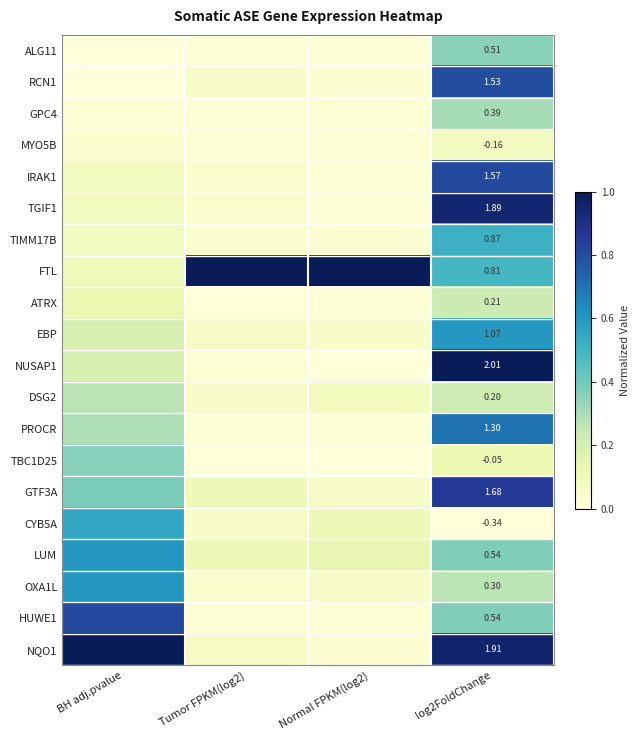

Rank the series at Tumor FPKM(log2) from highest to lowest value.

FTL, LUM, GTF3A, NQO1, EBP, DSG2, RCN1, CYB5A, OXA1L, TGIF1, IRAK1, TIMM17B, PROCR, NUSAP1, HUWE1, GPC4, MYO5B, ALG11, ATRX, TBC1D25